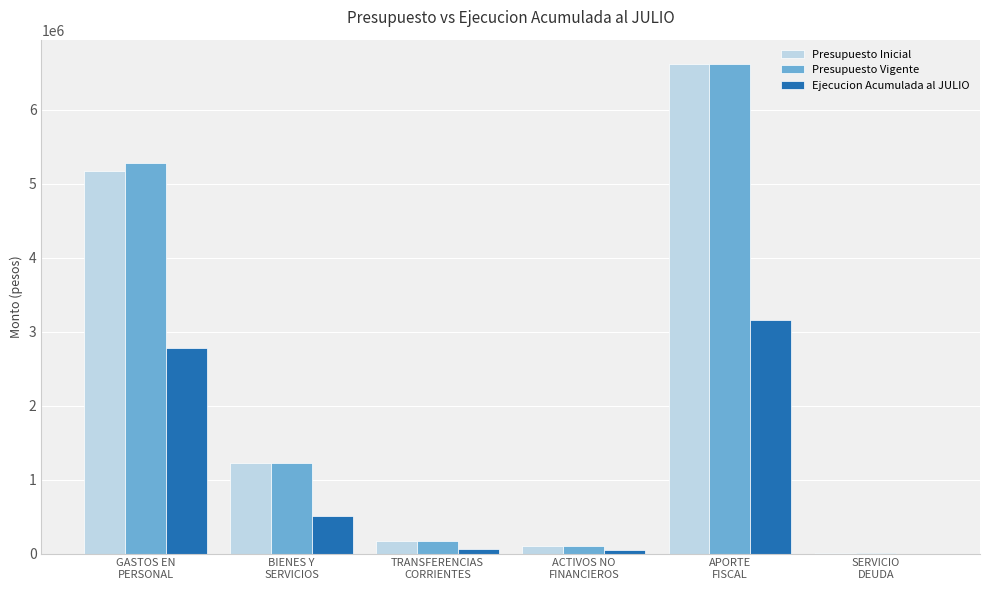

What is the sum of all Ejecucion Acumulada al JULIO values?

6561626